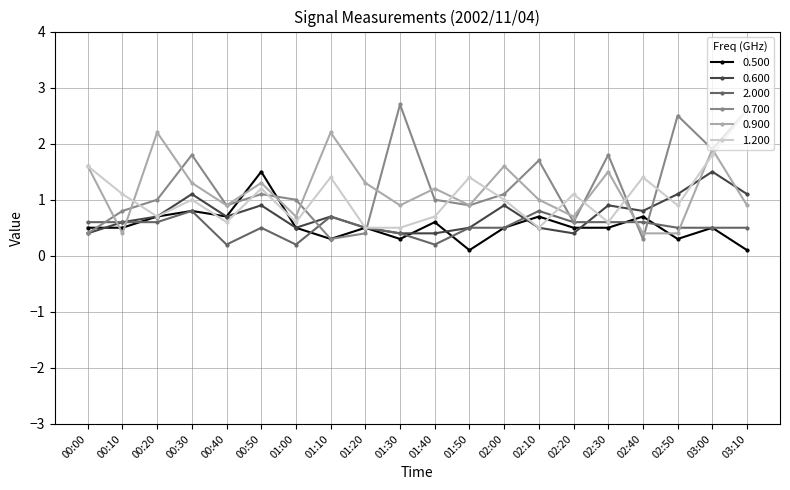

At how many categories does at least one series exceed 2?

5